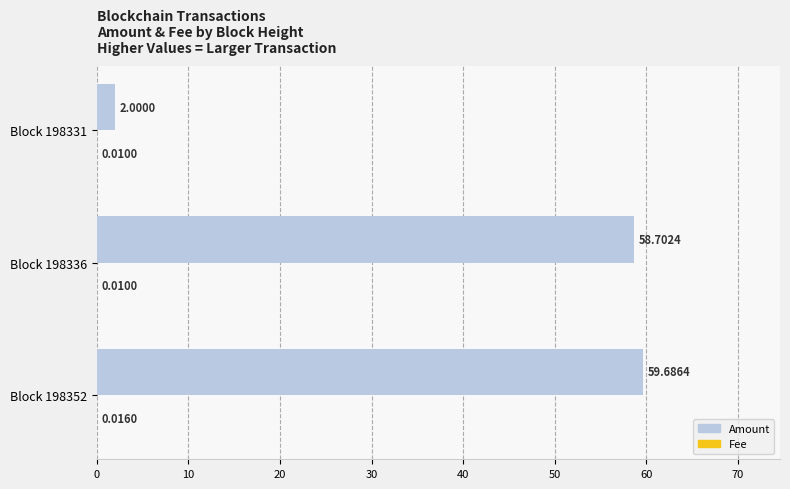

At which category is the sum across all series the highest?

Block 198352